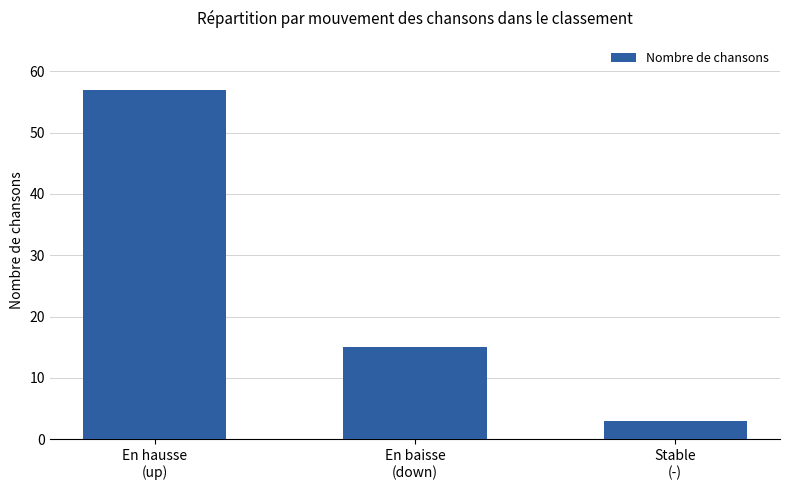

What is the difference between the maximum and minimum values?

54